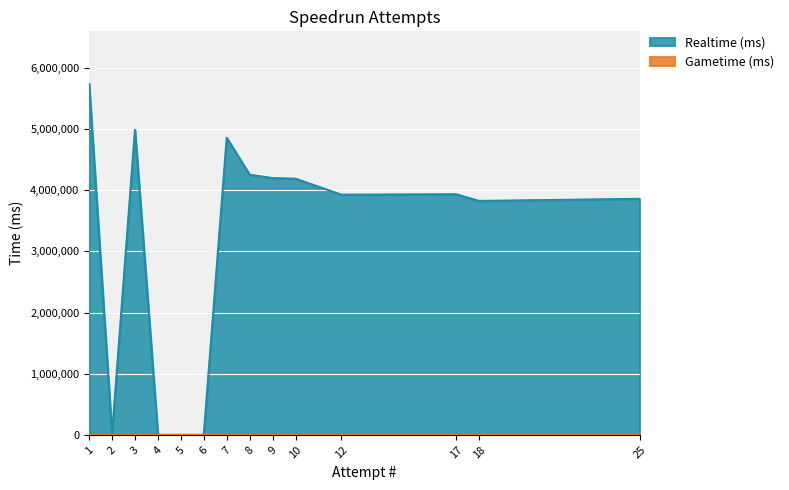

Which has a higher value, 17 or 18?

17